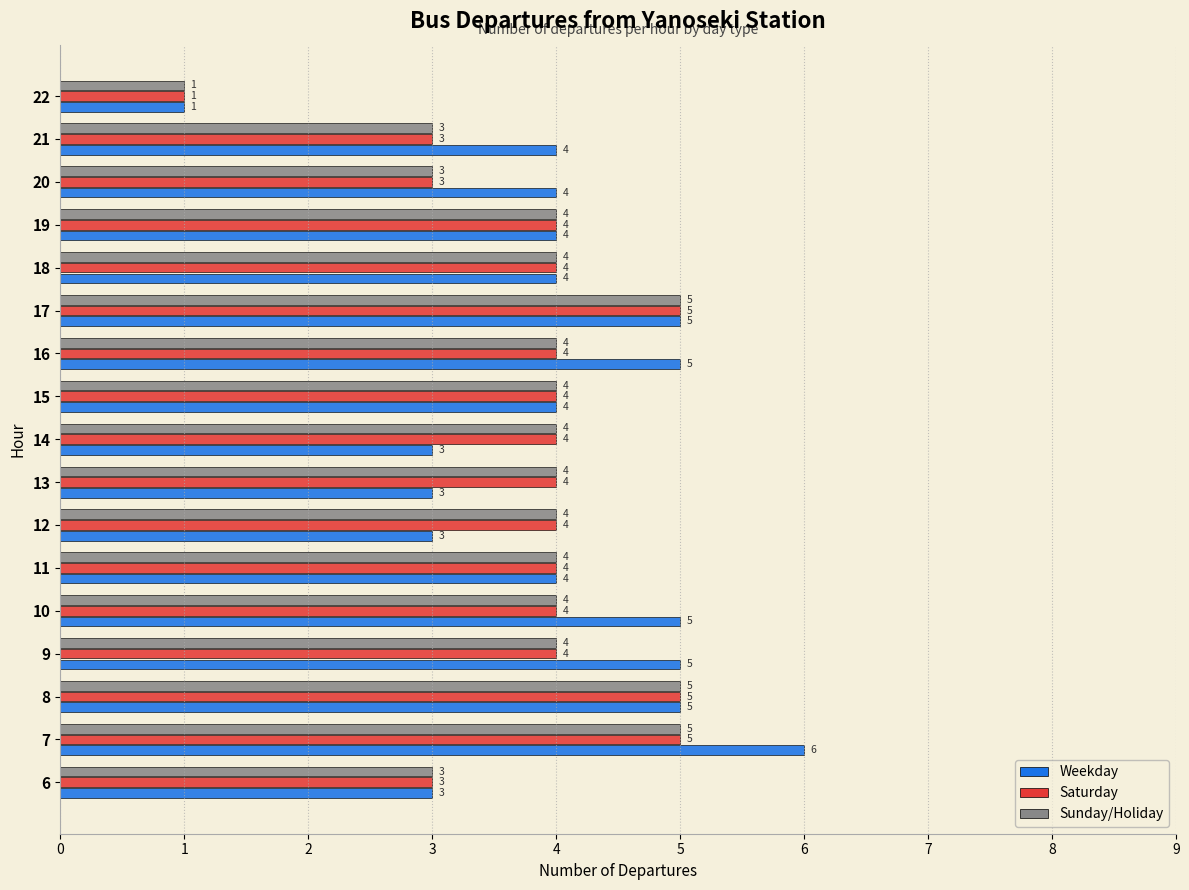

Which series changed the most between 10 and 19?

Weekday